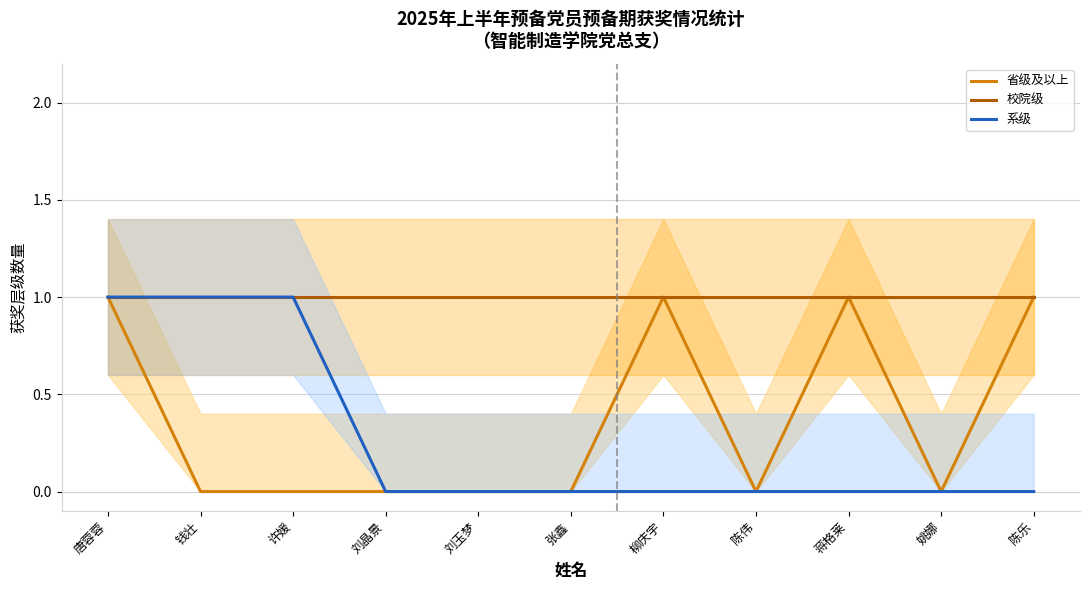

What is the label of the 10th point from the left?

姚娜